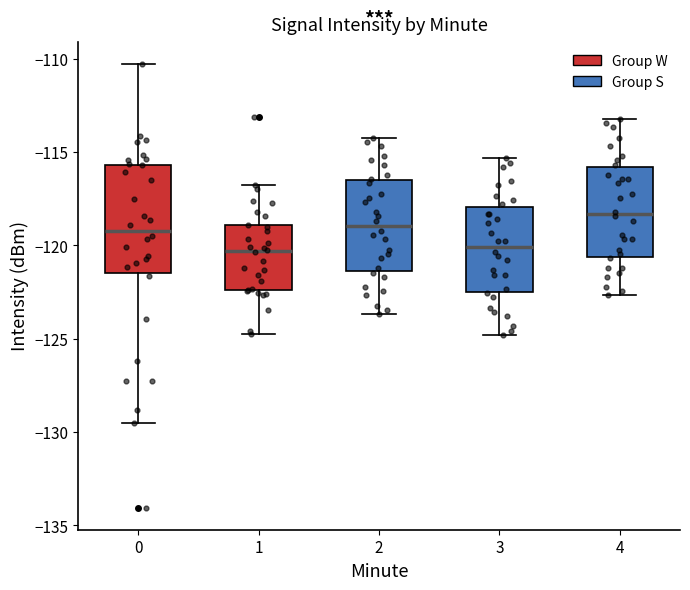

Reading left to right, transcribe this box plot: for each box, give where its median line is, the range the box spans, and where its two whiskers end, as read against the y-axis. The values are not printed on the chart, so give them approximately, as read against the axis.

0: median -119.0, box -121.5 to -115.5, whiskers -129.5 to -110.5
1: median -120.5, box -122.5 to -119.0, whiskers -125.0 to -117.0
2: median -119.0, box -121.5 to -116.5, whiskers -123.5 to -114.0
3: median -120.0, box -122.5 to -118.0, whiskers -125.0 to -115.5
4: median -118.5, box -120.5 to -116.0, whiskers -122.5 to -113.0